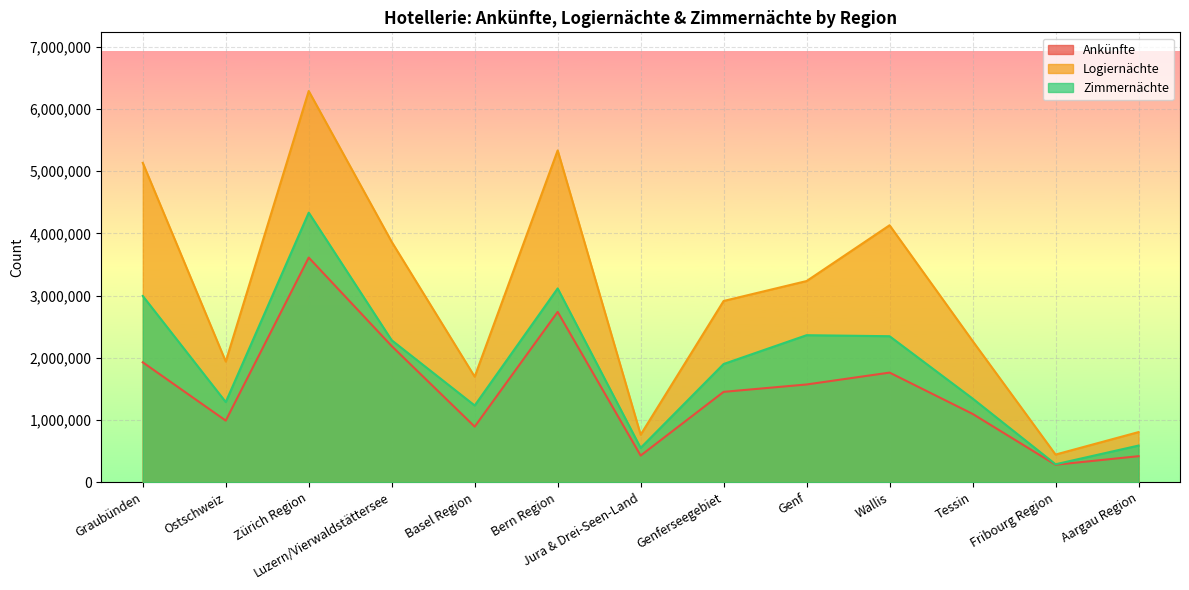

Reading left to right, list all the values displayed in this chart.

Ankünfte: Graubünden=1926828	Ostschweiz=989691	Zürich Region=3610064	Luzern/Vierwaldstättersee=2187570	Basel Region=892904	Bern Region=2736898	Jura & Drei-Seen-Land=428168	Genferseegebiet=1451998	Genf=1570657	Wallis=1761447	Tessin=1098200	Fribourg Region=280494	Aargau Region=418164
Logiernächte: Graubünden=5132212	Ostschweiz=1939042	Zürich Region=6286910	Luzern/Vierwaldstättersee=3862374	Basel Region=1695703	Bern Region=5332005	Jura & Drei-Seen-Land=763372	Genferseegebiet=2912563	Genf=3232871	Wallis=4129344	Tessin=2270801	Fribourg Region=444342	Aargau Region=805238
Zimmernächte: Graubünden=2993110	Ostschweiz=1288074	Zürich Region=4332022	Luzern/Vierwaldstättersee=2281400	Basel Region=1233022	Bern Region=3114014	Jura & Drei-Seen-Land=551703	Genferseegebiet=1899582	Genf=2362579	Wallis=2346292	Tessin=1345268	Fribourg Region=288534	Aargau Region=588831